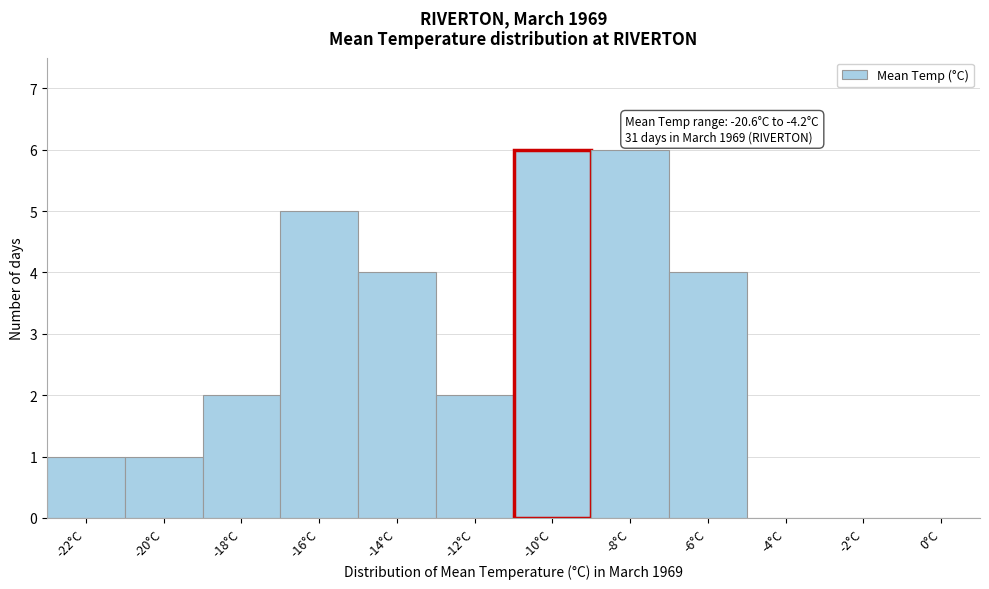

Reading left to right, list all the values displayed in this chart.

-22°C=1	-20°C=1	-18°C=2	-16°C=5	-14°C=4	-12°C=2	-10°C=6	-8°C=6	-6°C=4	-4°C=0	-2°C=0	0°C=0